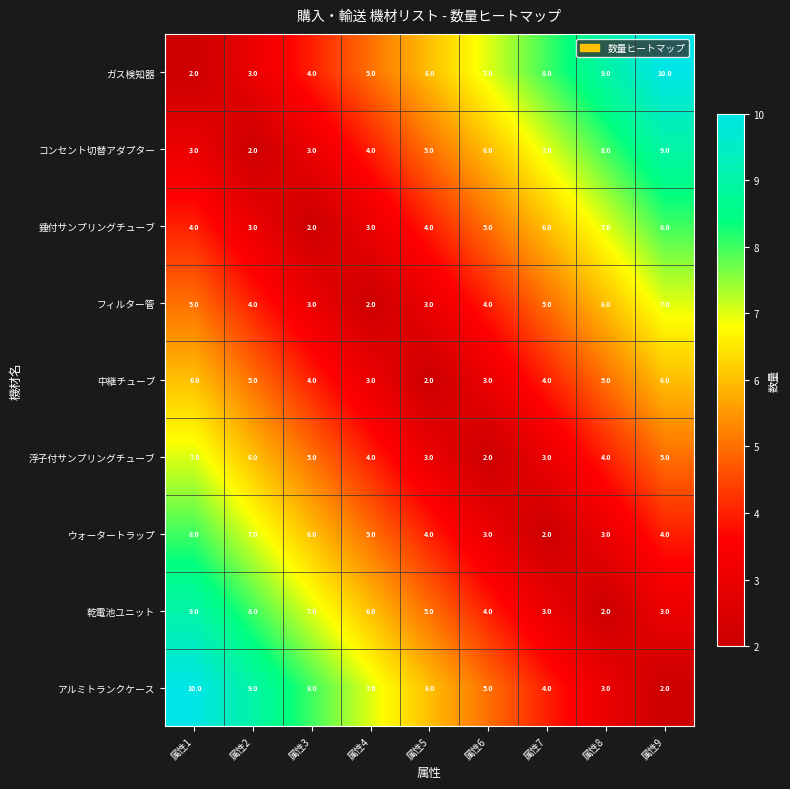

What is the minimum value shown in the chart?

2